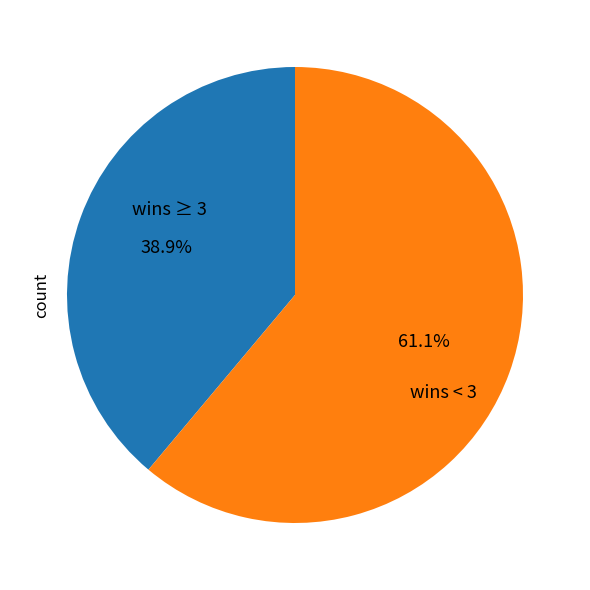

Is there any slice that represents more than half of the pie?

Yes